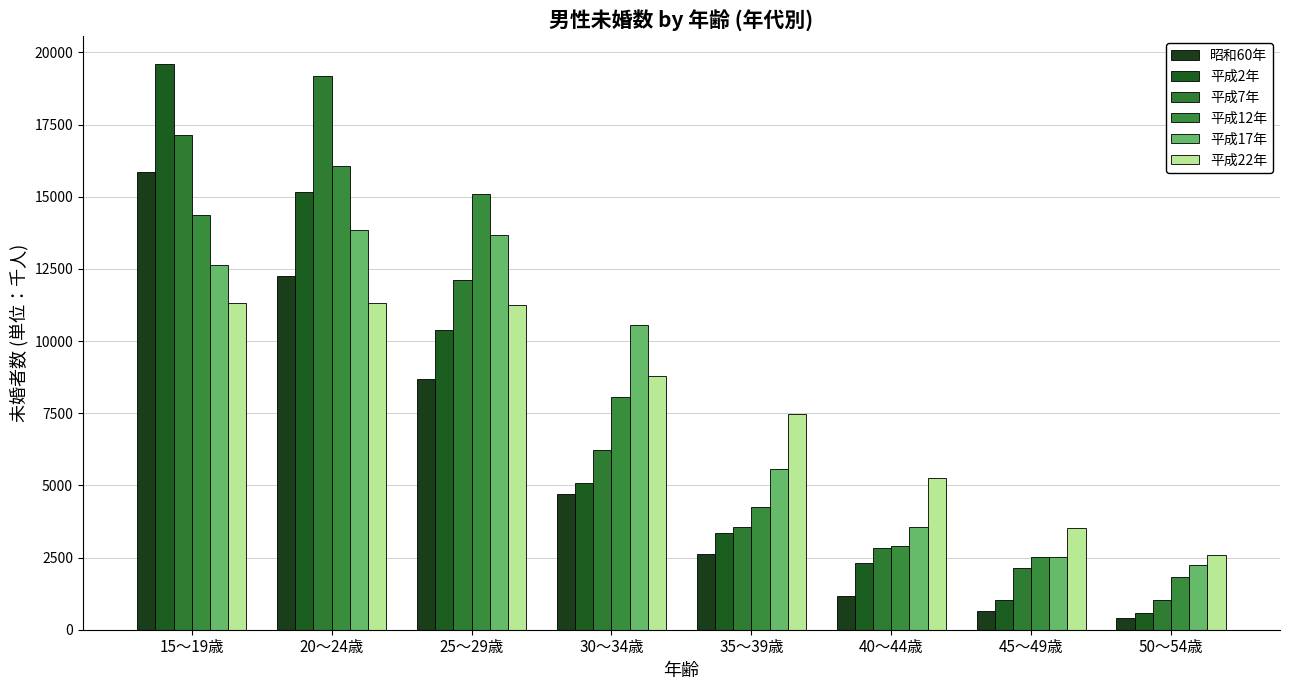

What is the smallest value displayed?

406